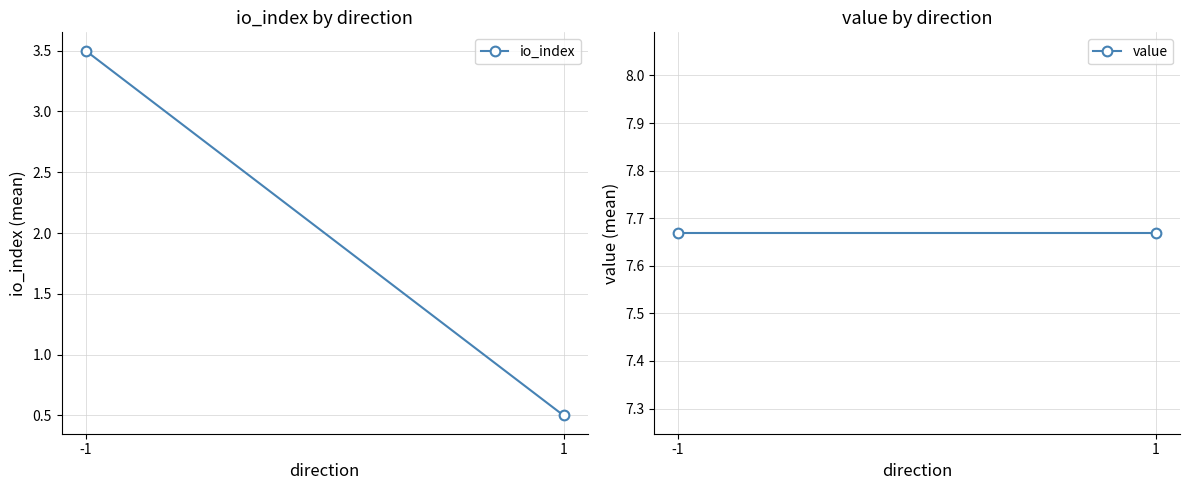

What is the total value across all series at -1?

11.2